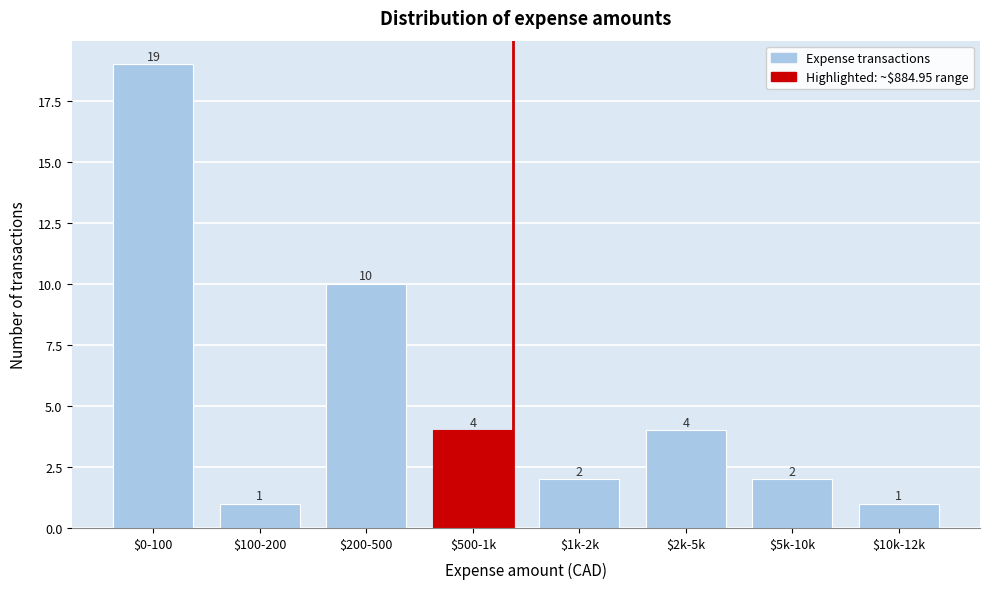

Reading left to right, list all the values displayed in this chart.

19	1	10	4	2	4	2	1